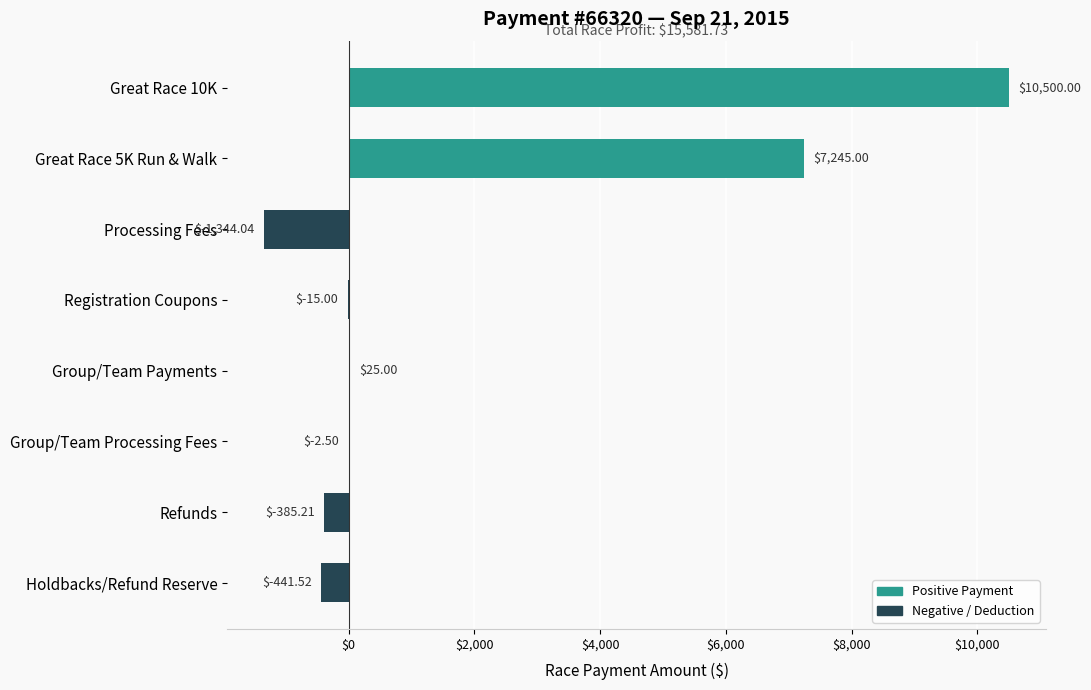

What is the sum of all values?

15581.7